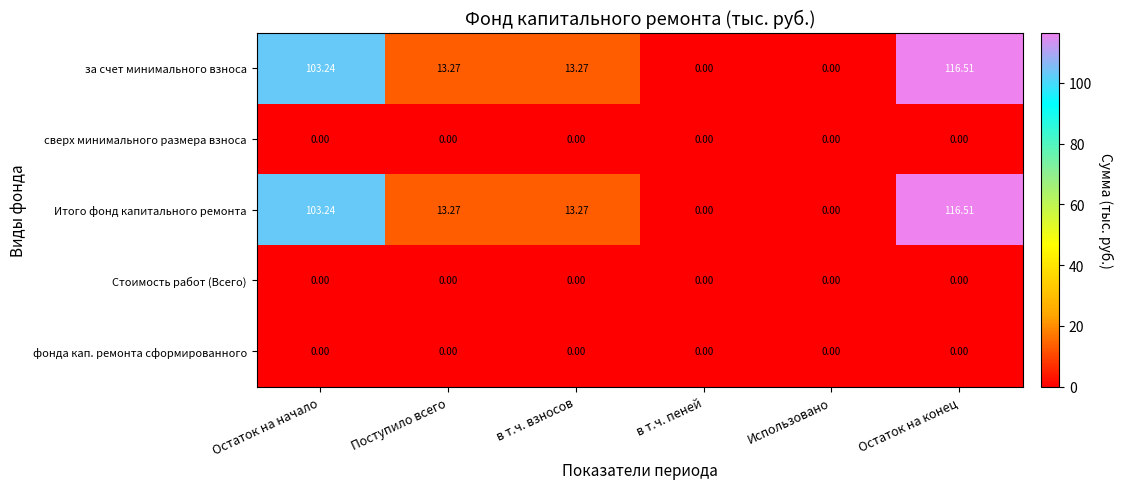

How many values in the Итого фонд капитального ремонта series are below 13?

2